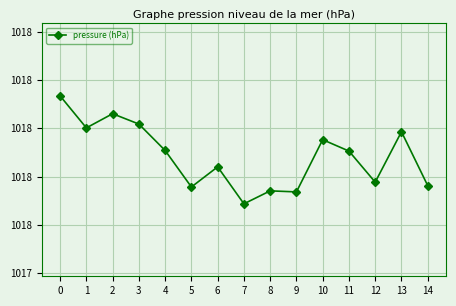

Does the chart have visible grid lines?

Yes